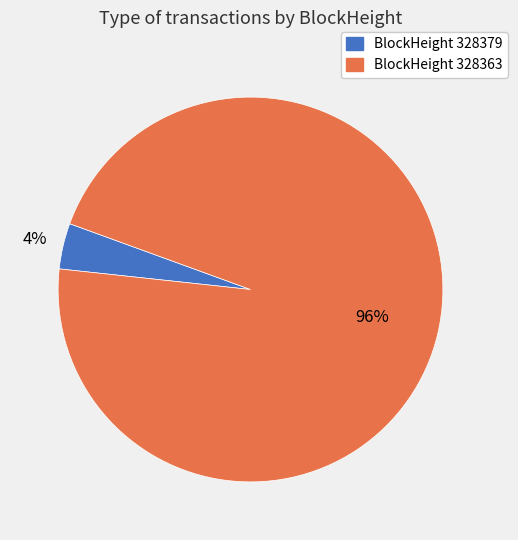

Is there any slice that represents more than half of the pie?

Yes